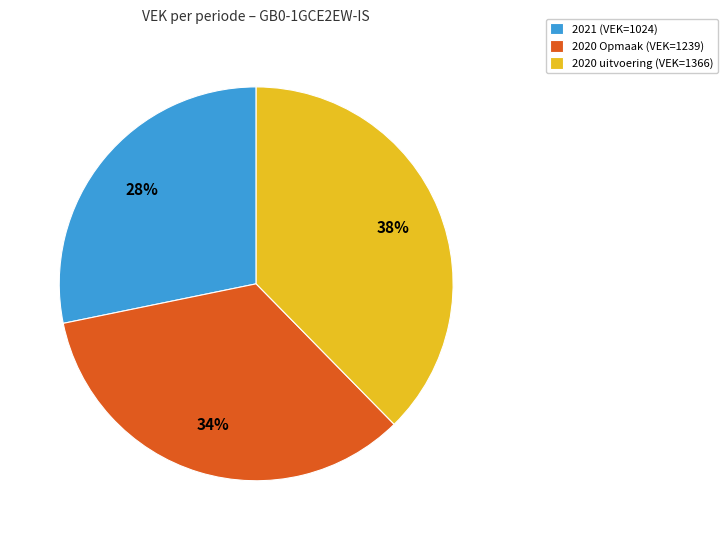

To the nearest percent, what percentage of the pie is 2021 (VEK=1024)?

28%